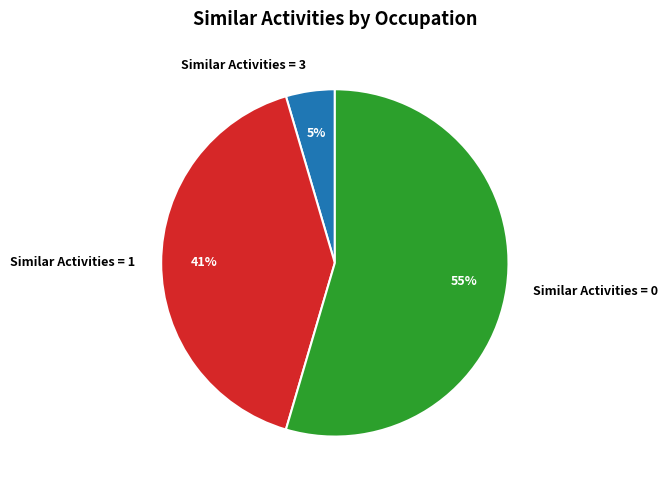

Rank the categories by value from highest to lowest.

Similar Activities = 0, Similar Activities = 1, Similar Activities = 3